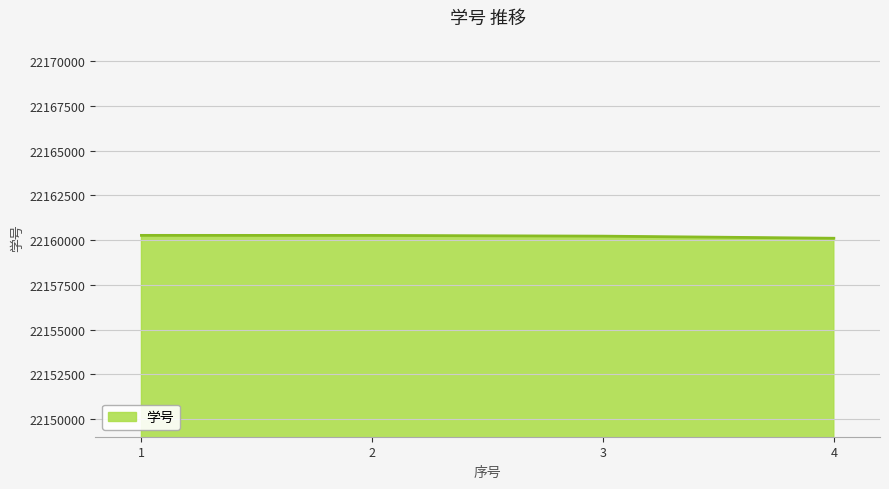

What is the sum of the values at 4 and 1?

44320371